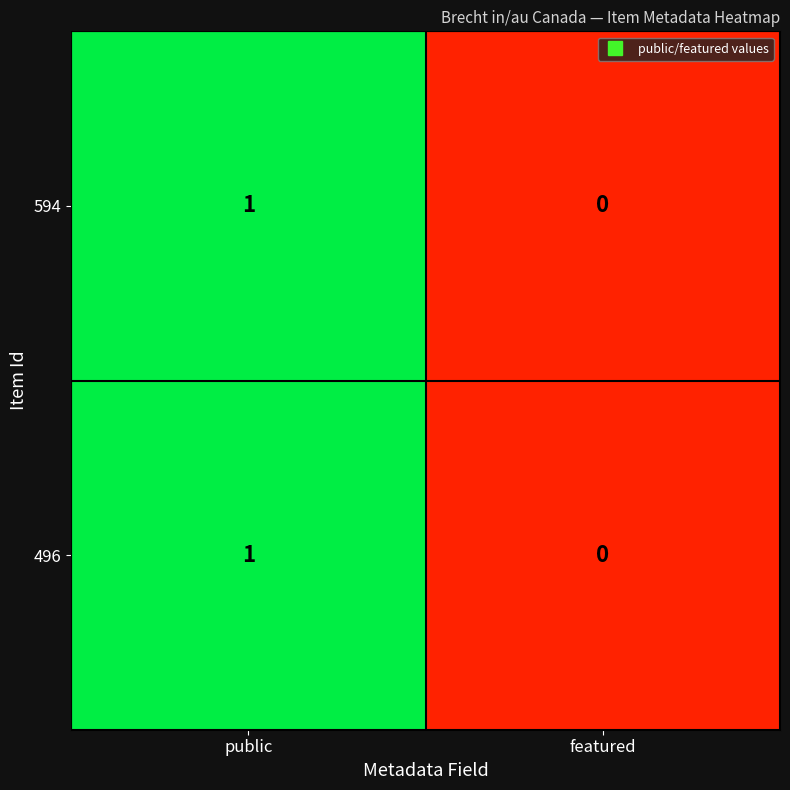

Where is 594 nearest to the value 0?

featured